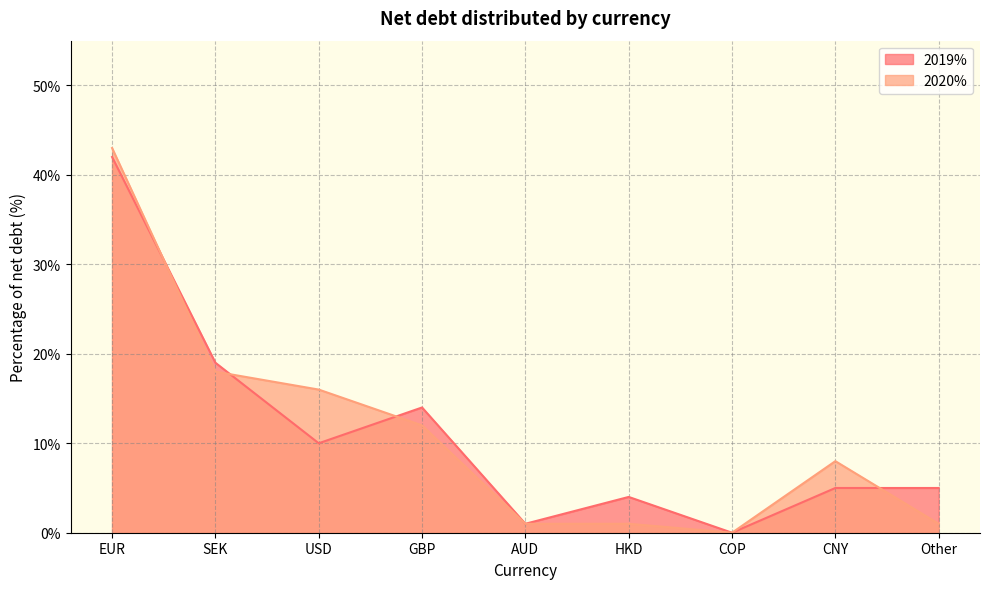

Reading left to right, extract all data points from this chart.

2019%: 42	19	10	14	1	4	0	5	5
2020%: 43	18	16	12	1	1	0	8	1